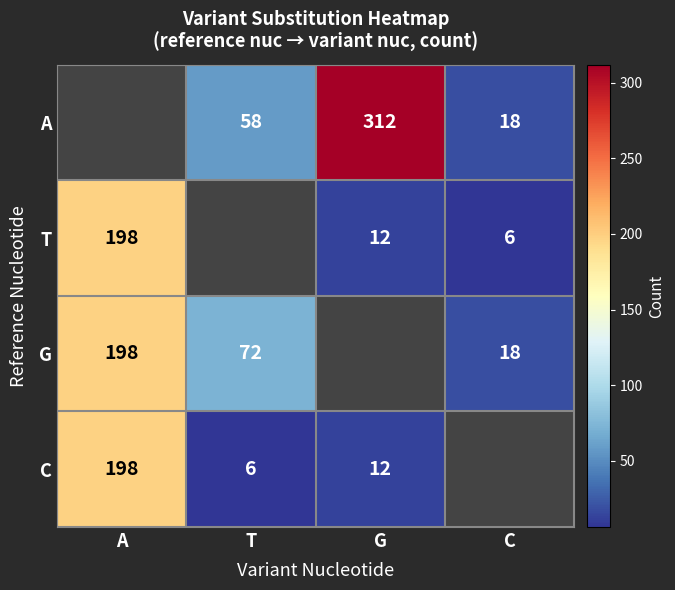

Which label corresponds to the largest value in the chart?

G